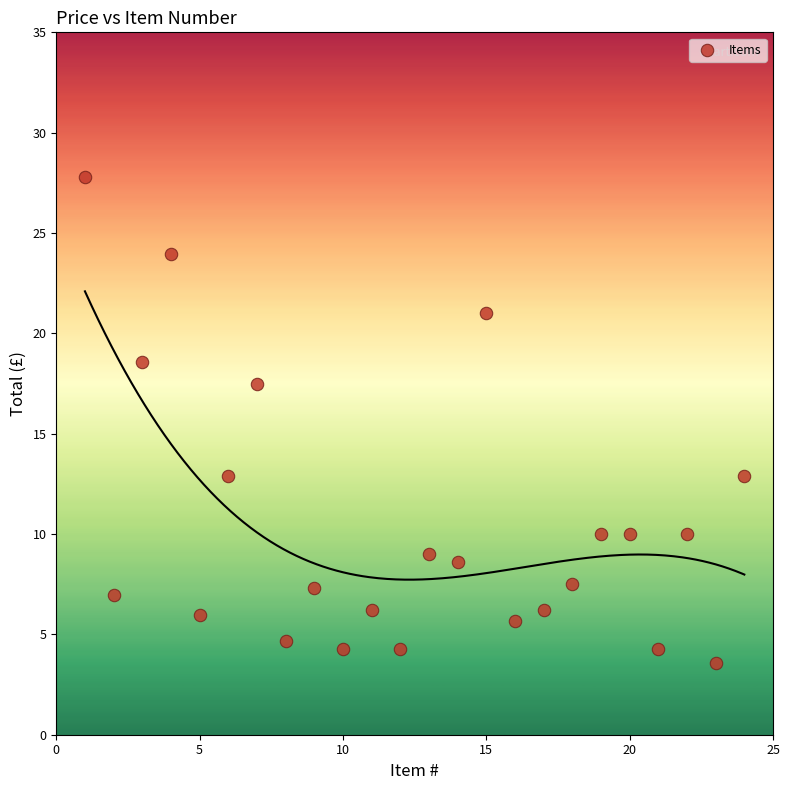

What is the range of X values (max minus min)?

23.0